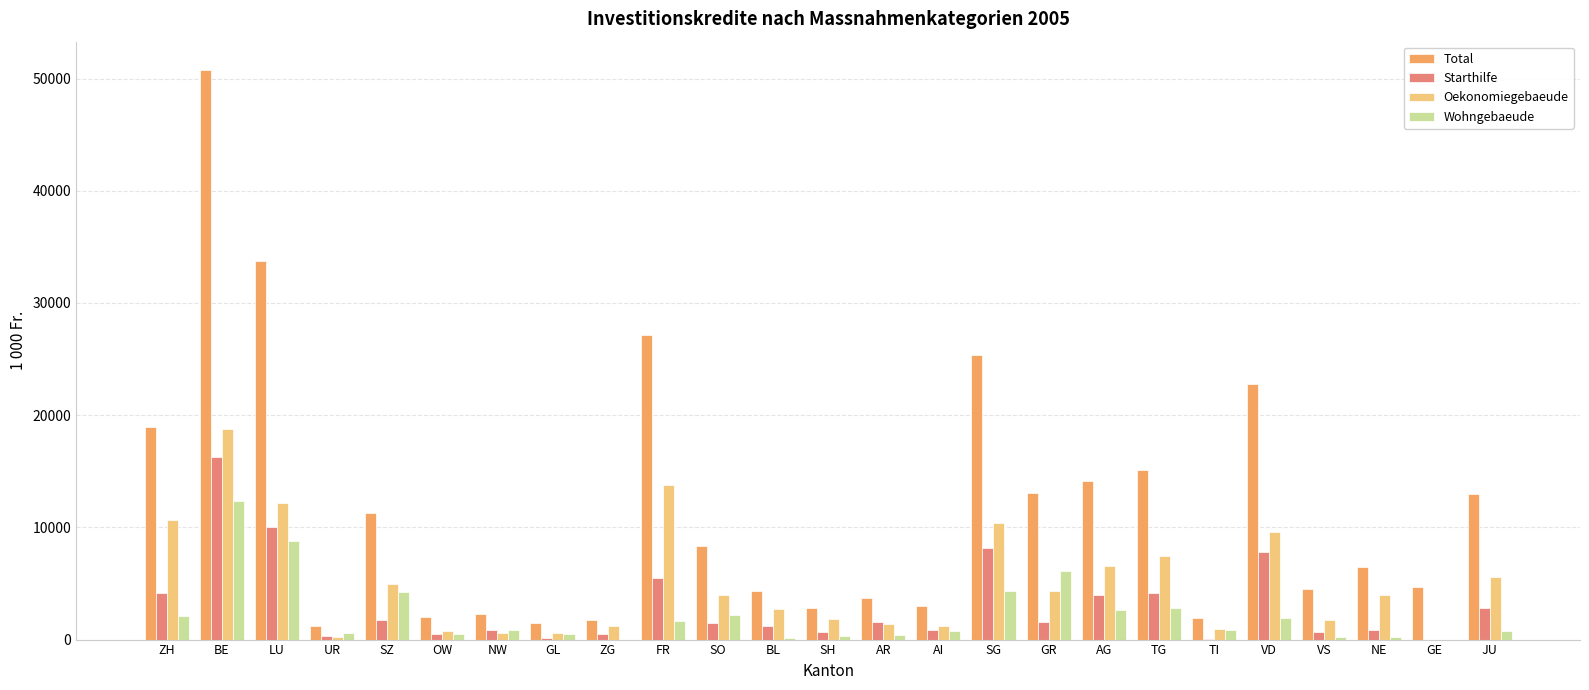

What is the sum of all Wohngebaeude values?

55254.5